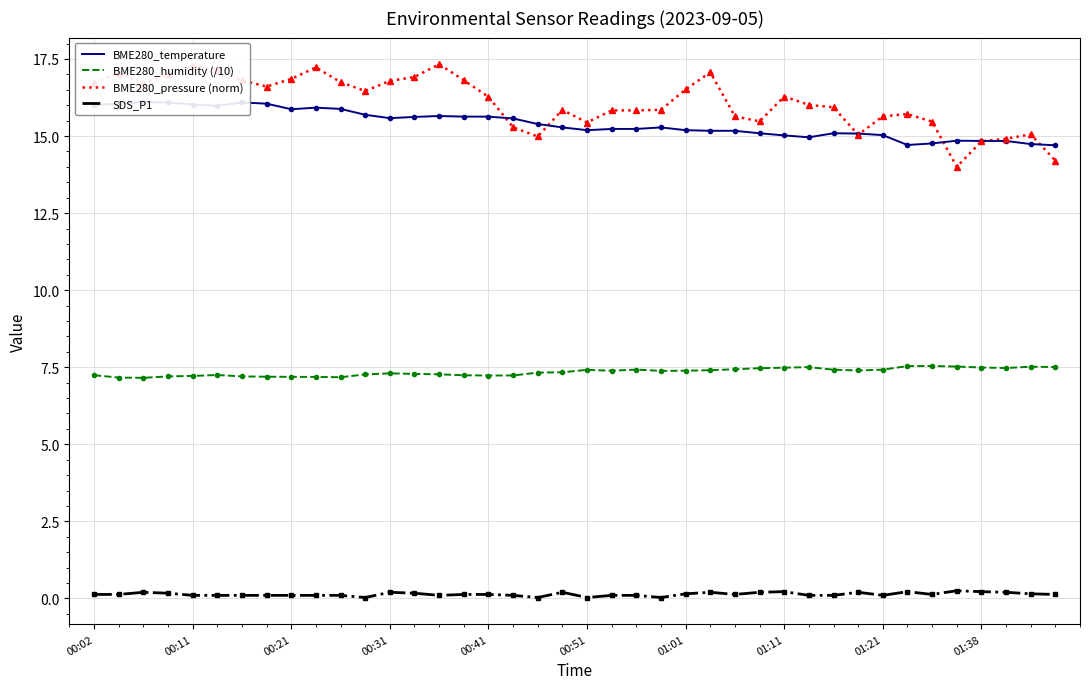

The BME280_temperature series shows 8.8 at 18. True or false?

False